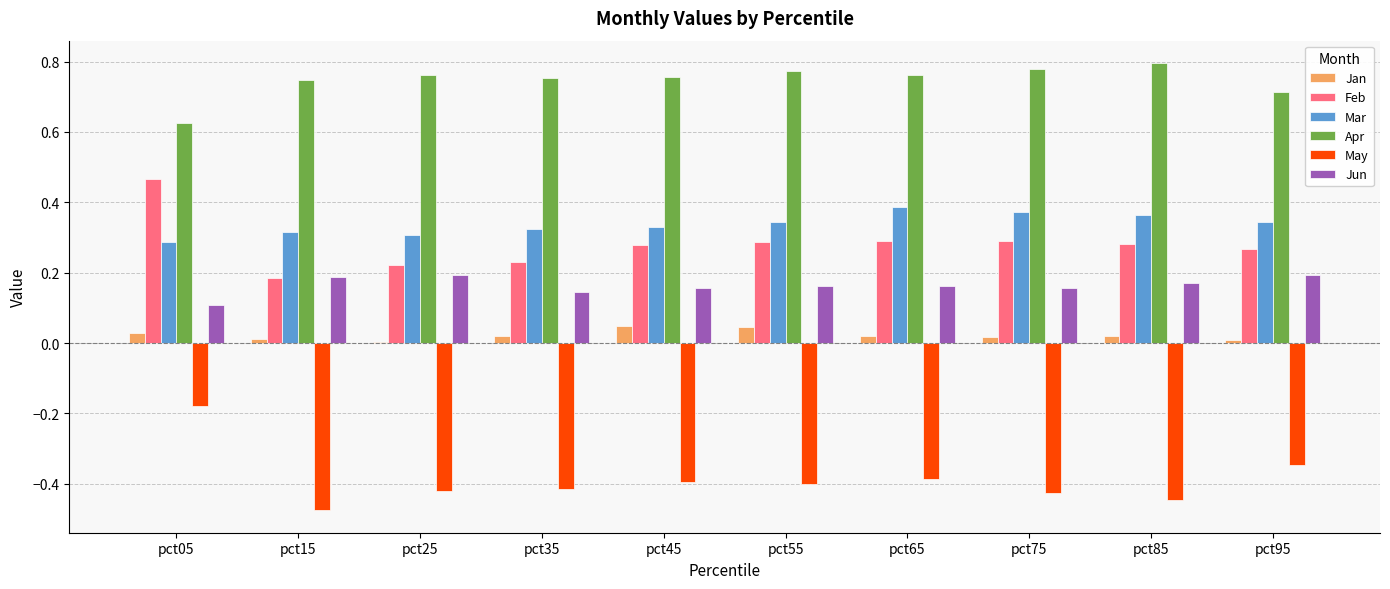

Rank the series by their maximum value, from highest to lowest.

Apr, Feb, Mar, Jun, Jan, May